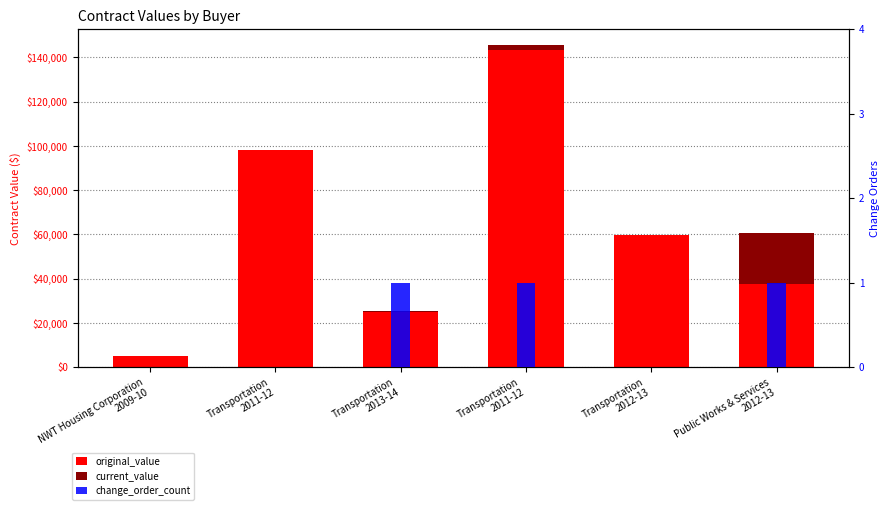

What is the difference between the original_value values at Transportation
2012-13 and Transportation
2013-14?

34777.0